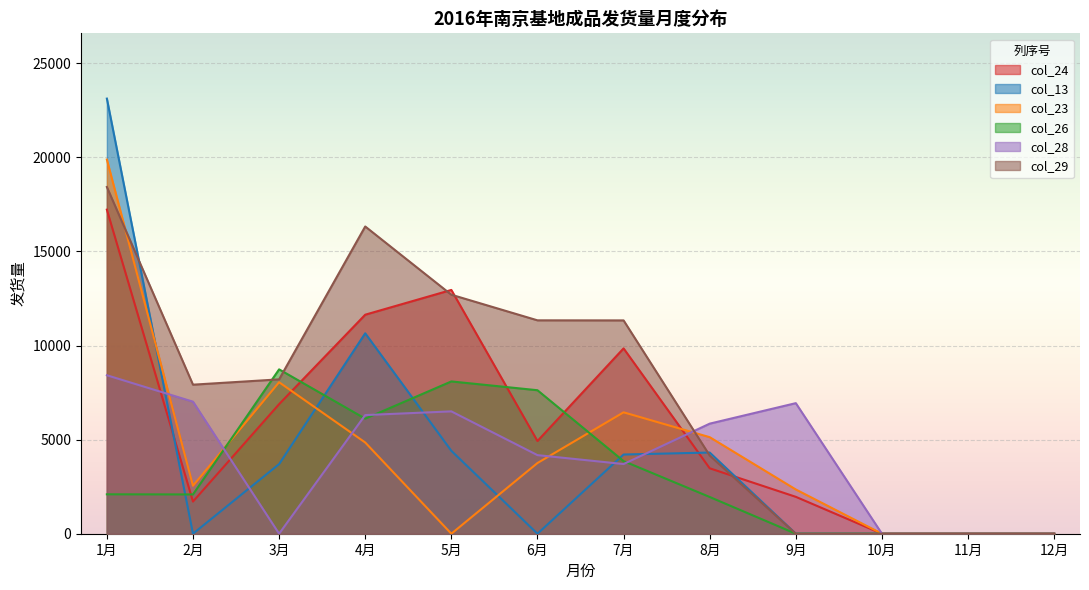

Reading left to right, transcribe all the data shown in this chart.

col_24: 1月=17220	2月=1708	3月=6885	4月=11638	5月=12954	6月=4926	7月=9848	8月=3477	9月=1960	10月=0	11月=0	12月=0
col_13: 1月=23121	2月=0	3月=3700	4月=10650	5月=4406	6月=0	7月=4208	8月=4314	9月=0	10月=0	11月=0	12月=0
col_23: 1月=19881	2月=2548	3月=8049	4月=4847	5月=0	6月=3756	7月=6451	8月=5130	9月=2351	10月=0	11月=0	12月=0
col_26: 1月=2094	2月=2087	3月=8734	4月=6113	5月=8092	6月=7625	7月=3859	8月=1952	9月=0	10月=0	11月=0	12月=0
col_28: 1月=8420	2月=7017	3月=0	4月=6305	5月=6501	6月=4176	7月=3703	8月=5849	9月=6938	10月=0	11月=0	12月=0
col_29: 1月=18424	2月=7920	3月=8202	4月=16326	5月=12700	6月=11339	7月=11335	8月=4156	9月=0	10月=0	11月=0	12月=0